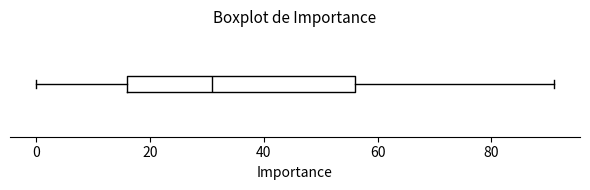

Where is the right edge of the box on the x-axis? The values are not printed on the chart, so give them approximately, as read against the axis.

56